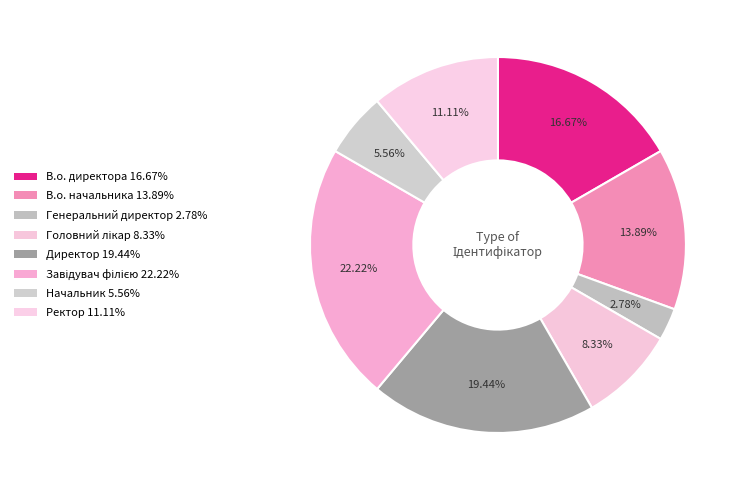

Is there a majority slice in this chart?

No